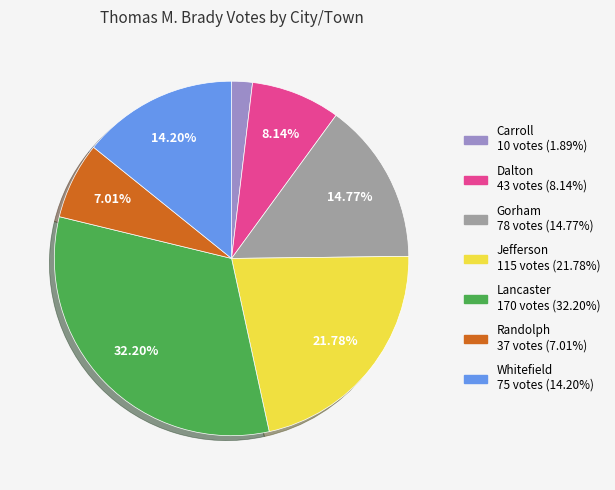

How many slices are in this pie chart?

7